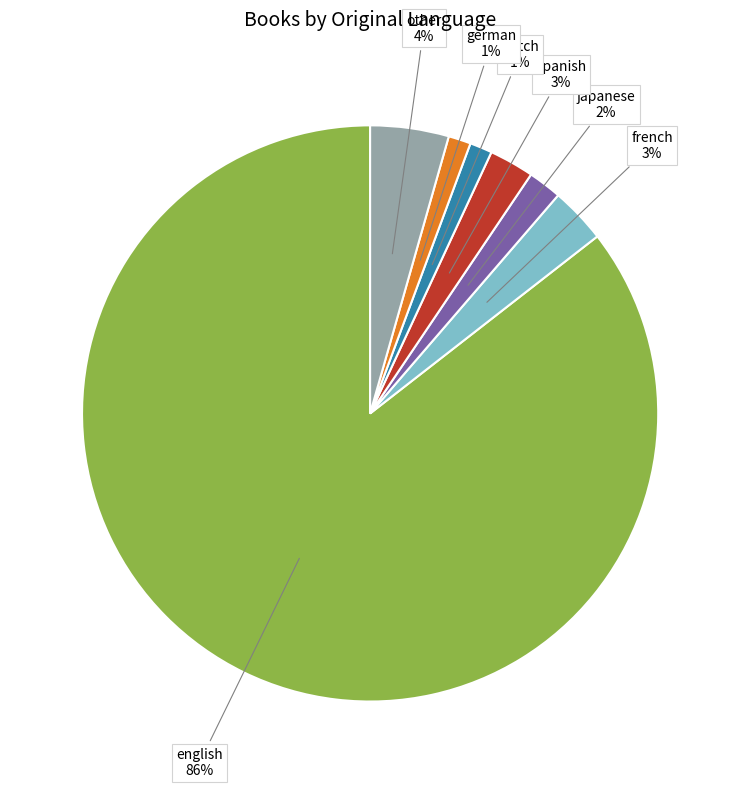

Is the sum of dutch and french greater than half?

No